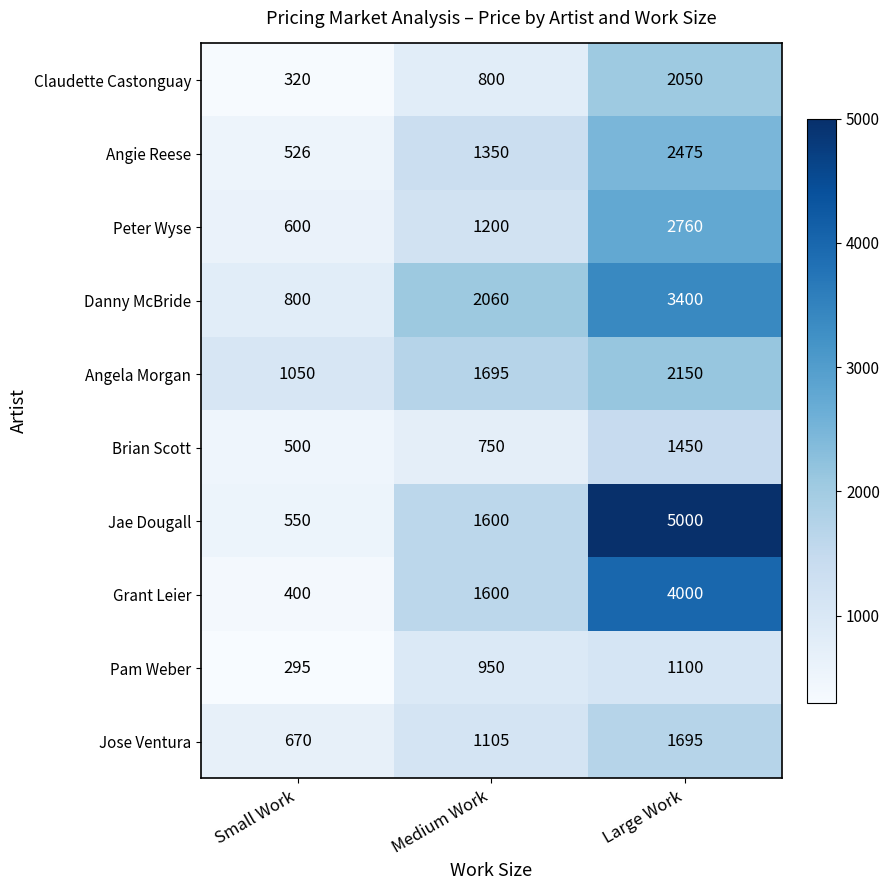

Reading left to right, list all the values displayed in this chart.

Claudette Castonguay: 320	800	2050
Angie Reese: 526	1350	2475
Peter Wyse: 600	1200	2760
Danny McBride: 800	2060	3400
Angela Morgan: 1050	1695	2150
Brian Scott: 500	750	1450
Jae Dougall: 550	1600	5000
Grant Leier: 400	1600	4000
Pam Weber: 295	950	1100
Jose Ventura: 670	1105	1695